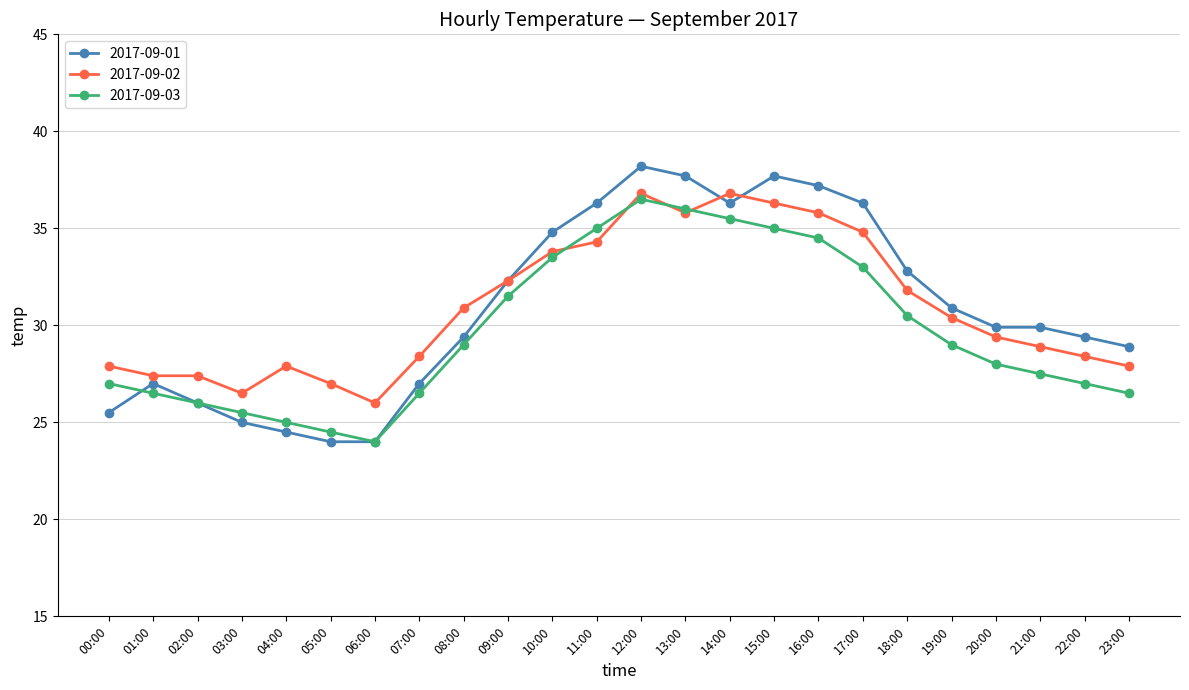

What is the difference between the 2017-09-02 values at 09:00 and 17:00?

2.5